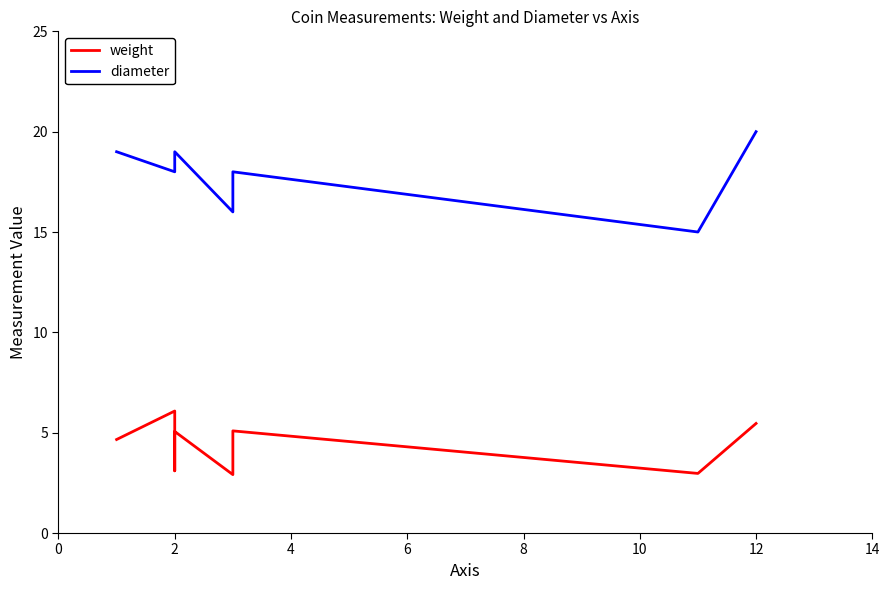

Where is the first local maximum?

2